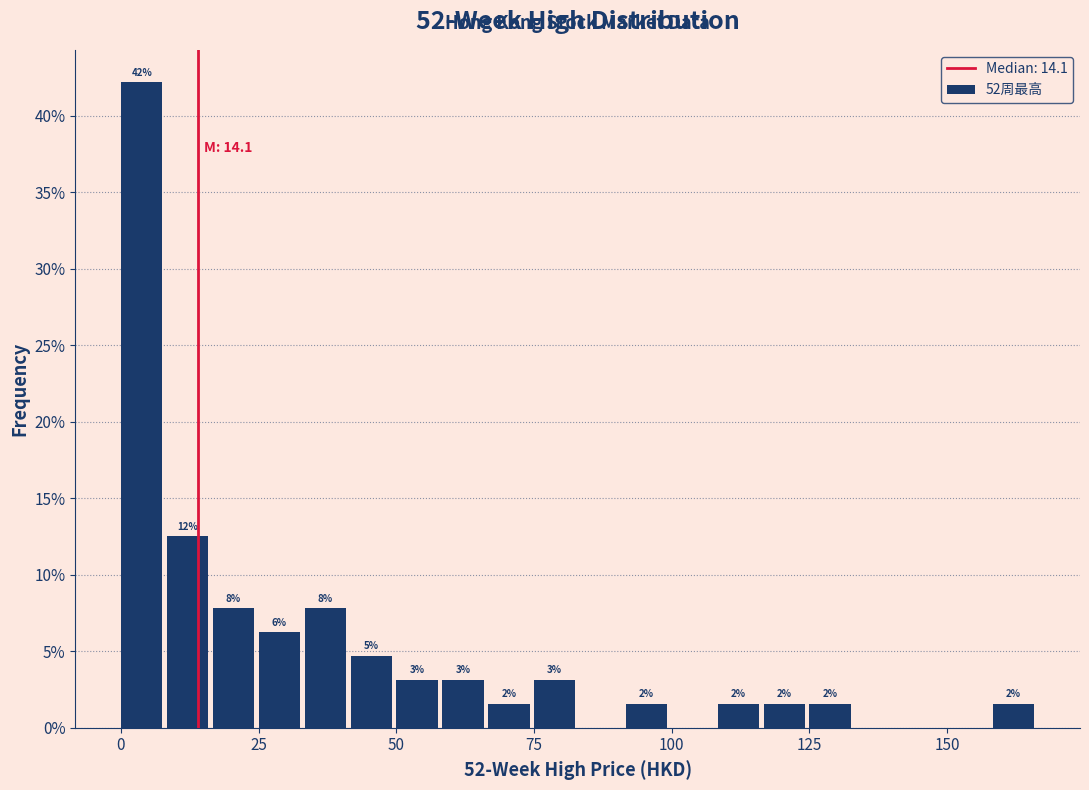

Read against the x-axis, roughly where is the centre of the tallest bar?

5